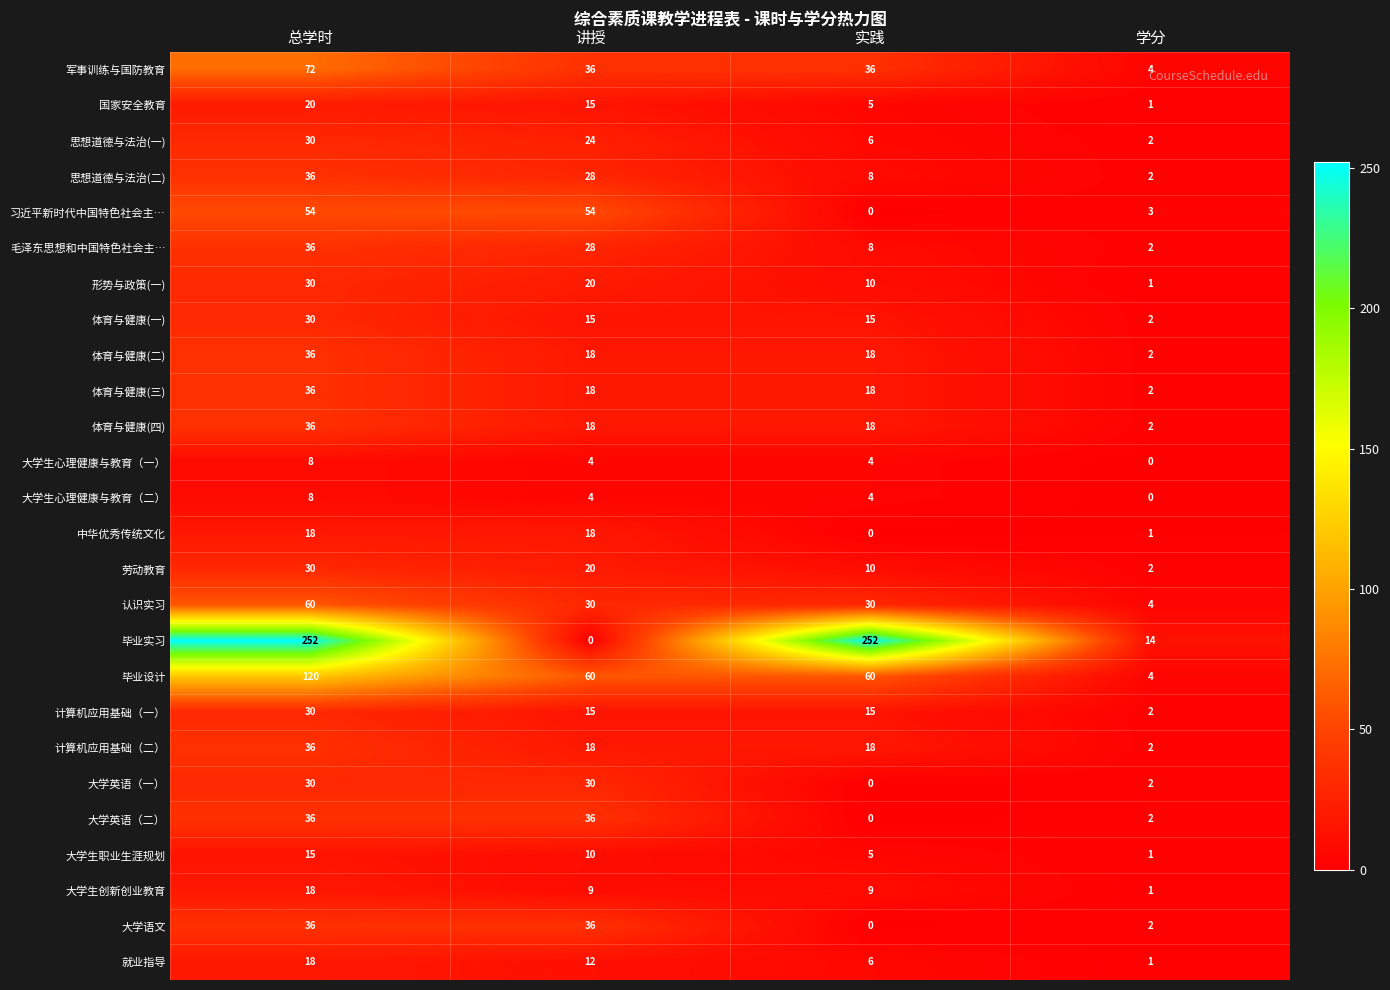

Which category has the highest value in the 体育与健康(一) series?

总学时